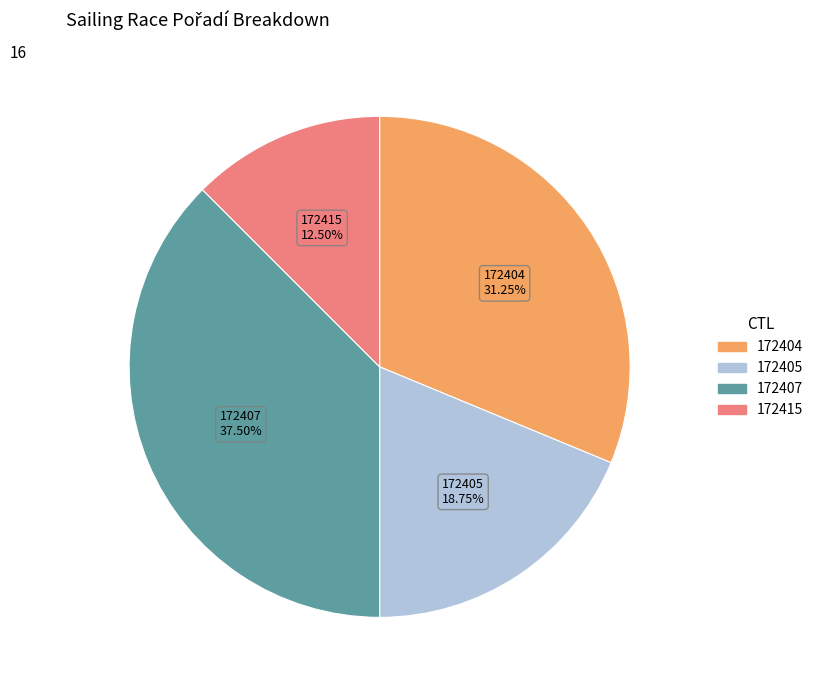

Rank the categories by value from highest to lowest.

172407, 172404, 172405, 172415